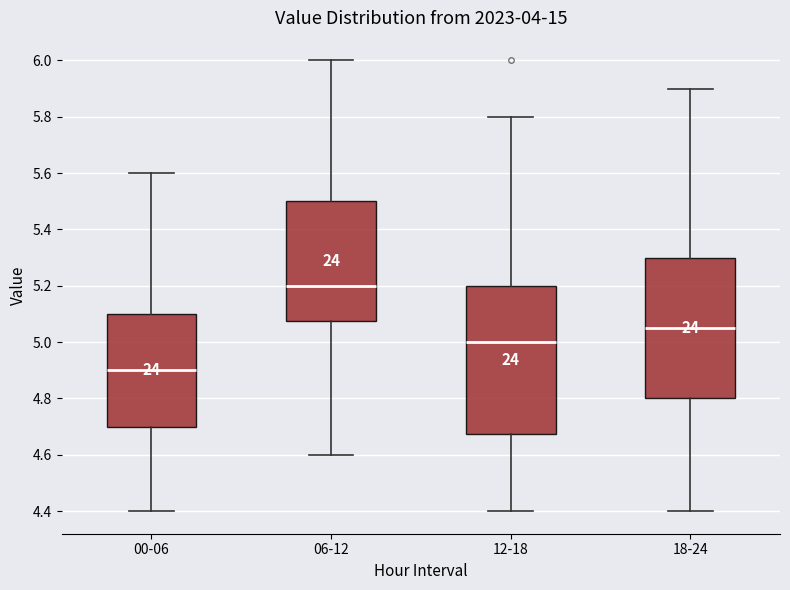

Reading left to right, read every box against the y-axis: the position of its median line, the range the box covers, and the ends of its whiskers. The values are not printed on the chart, so give them approximately, as read against the axis.

00-06: median 4.90, box 4.70 to 5.10, whiskers 4.40 to 5.60
06-12: median 5.20, box 5.08 to 5.50, whiskers 4.60 to 6.00
12-18: median 5.00, box 4.68 to 5.20, whiskers 4.40 to 5.80
18-24: median 5.06, box 4.80 to 5.30, whiskers 4.40 to 5.90